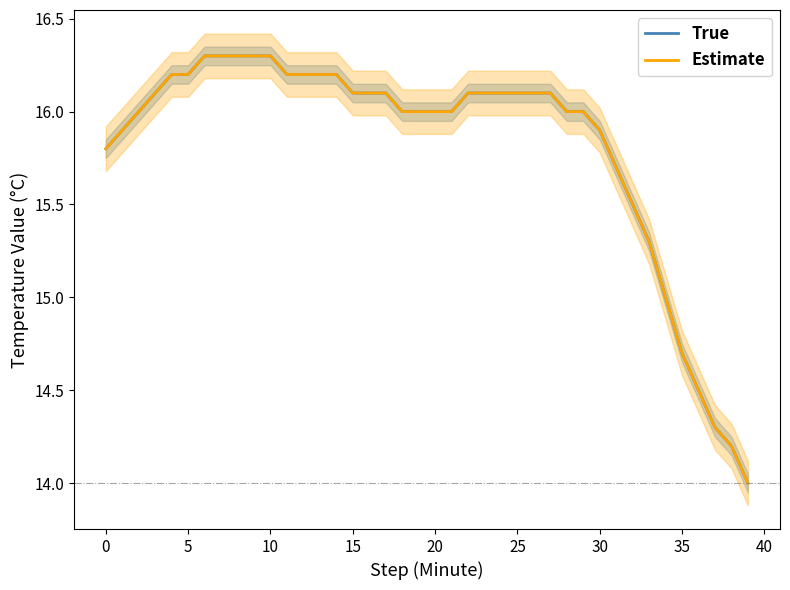

At 28, list the series in order from largest to smallest.

True, Estimate